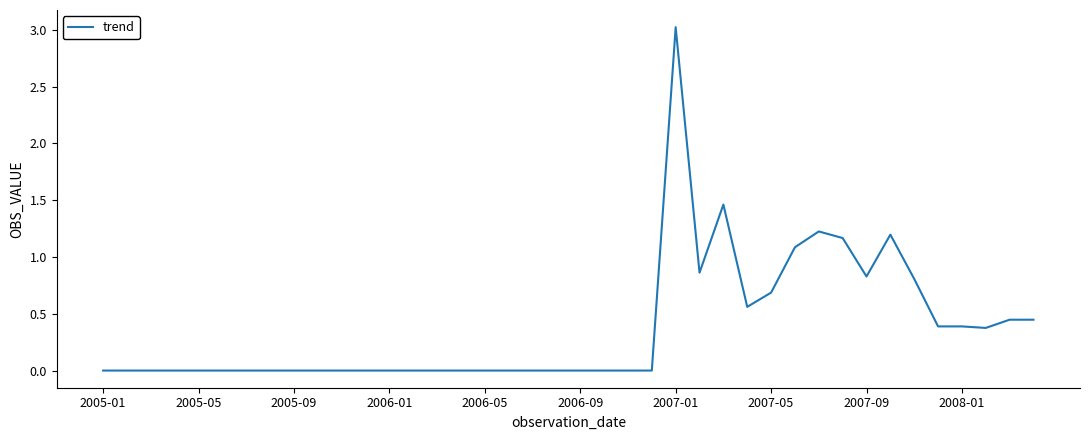

What is the greatest value displayed?

3.0